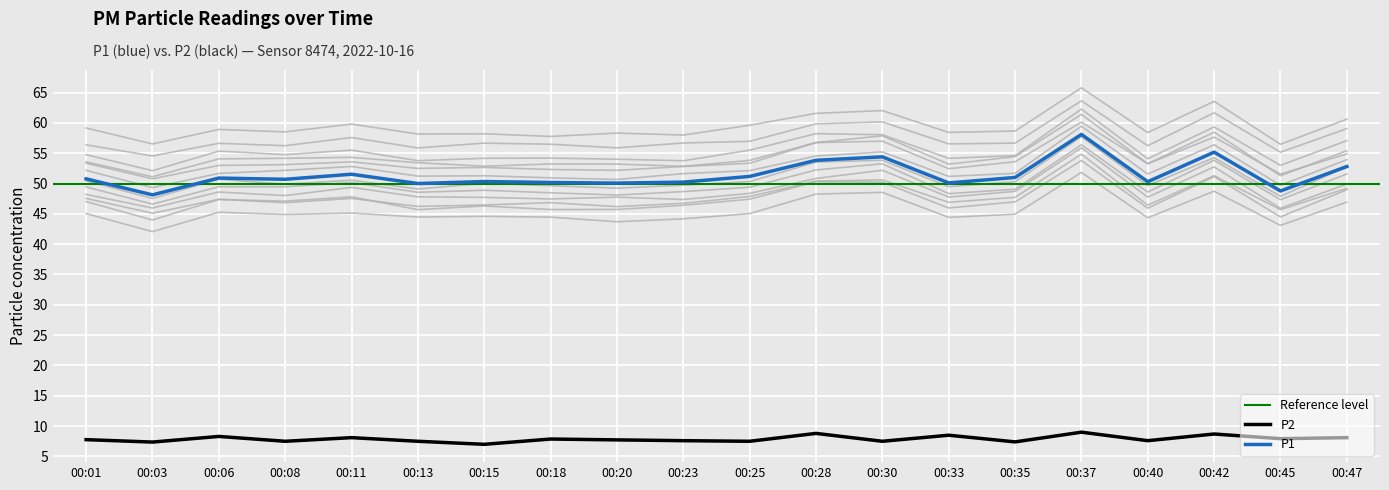

True or false: P2 and P1 cross at least once.

False